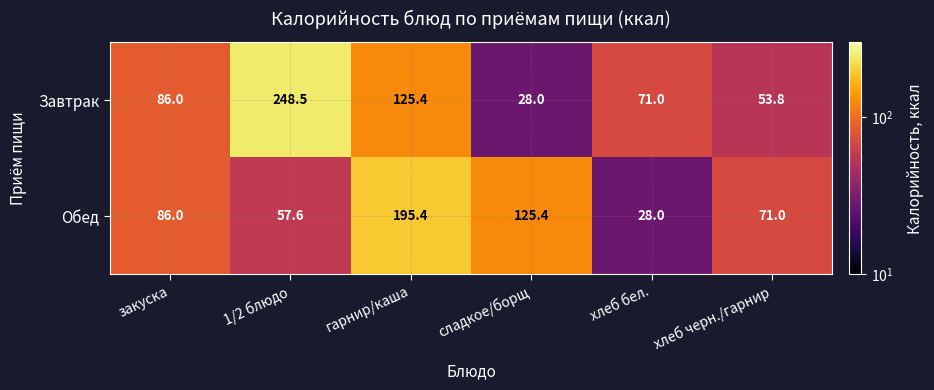

Which series changed the most between хлеб бел. and хлеб черн./гарнир?

Обед